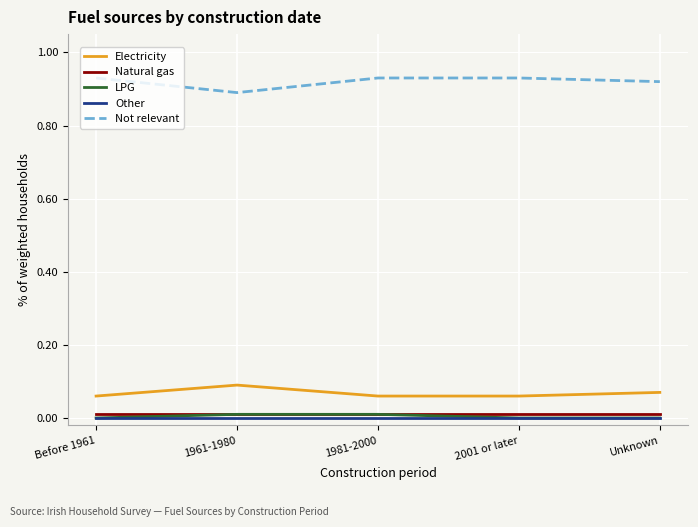

In Not relevant, how many points are lower than both neighbors (excluding endpoints)?

1